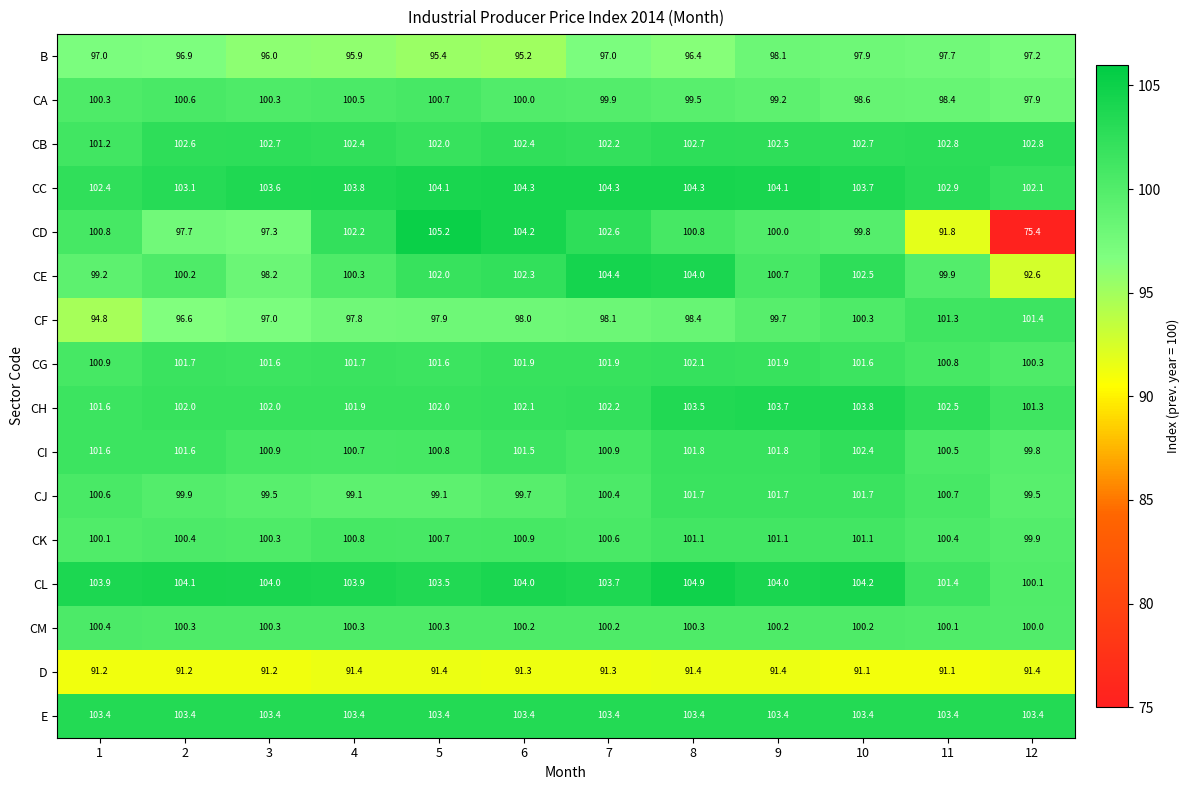

What value does the CB series have at 7?

102.2